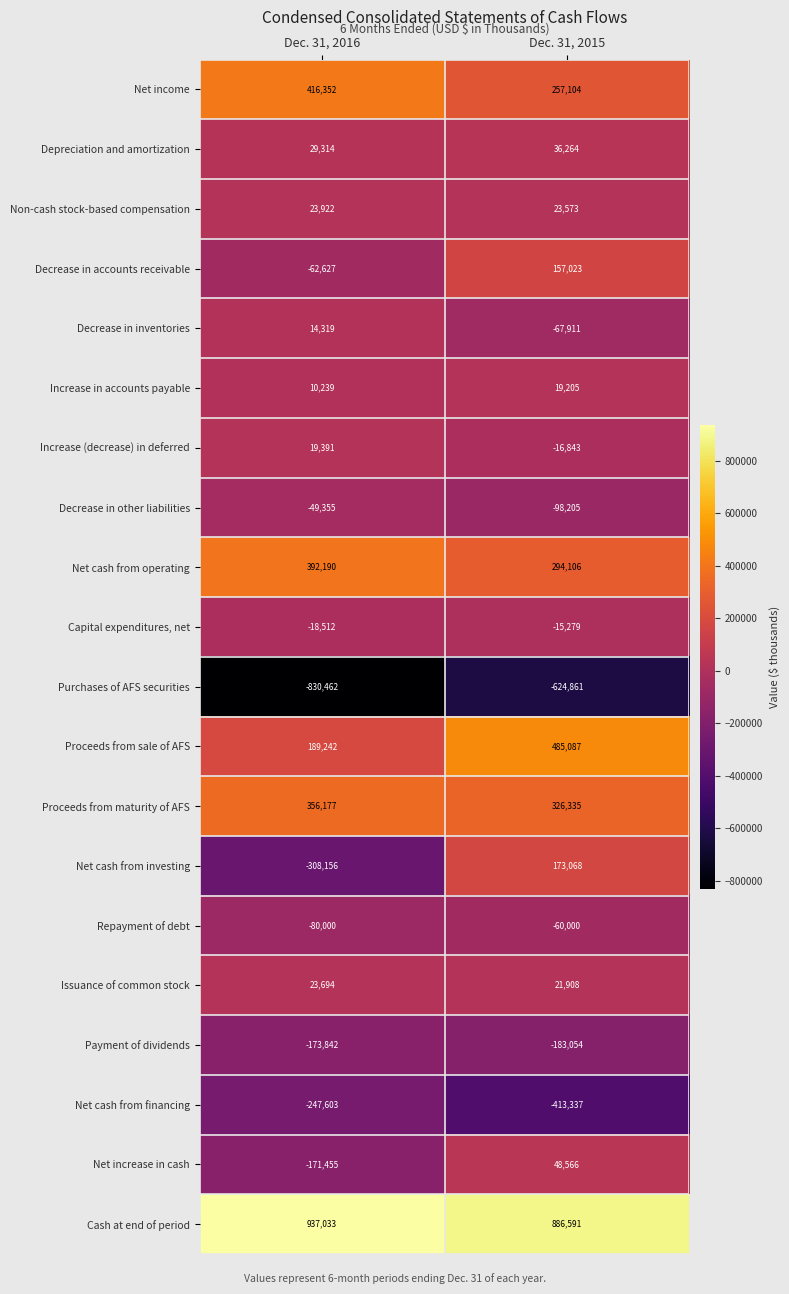

Which category has the highest value across all series?

Dec. 31, 2016